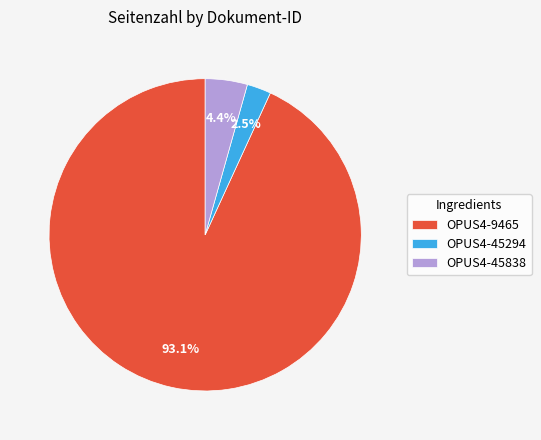

True or false: OPUS4-45838 accounts for 4% of the total.

True